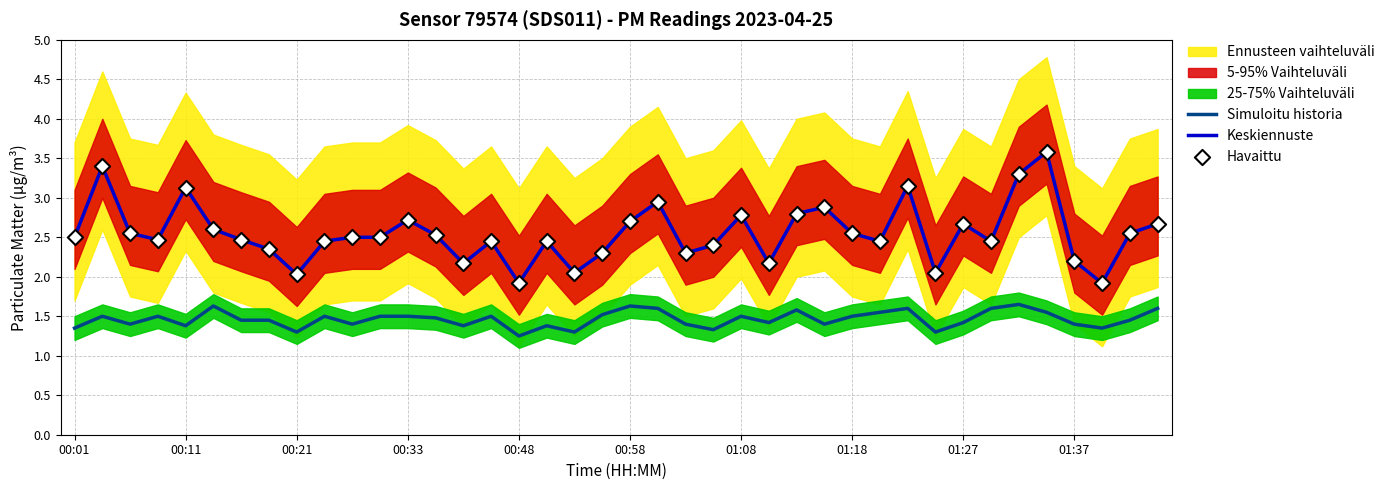

True or false: Keskiennuste and Simuloitu historia intersect in this chart.

False